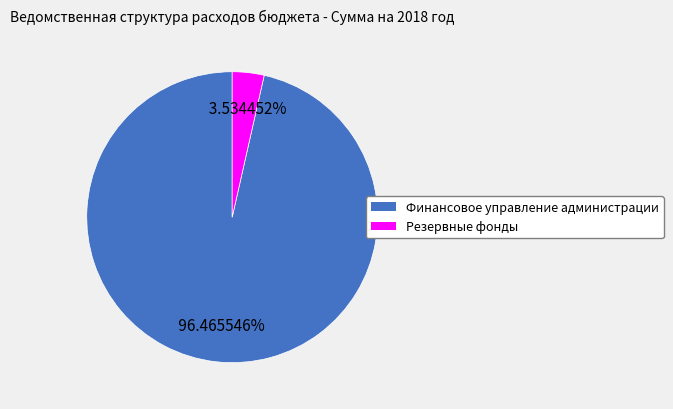

To the nearest percent, what is the difference between the largest and smallest slice percentages?

93%